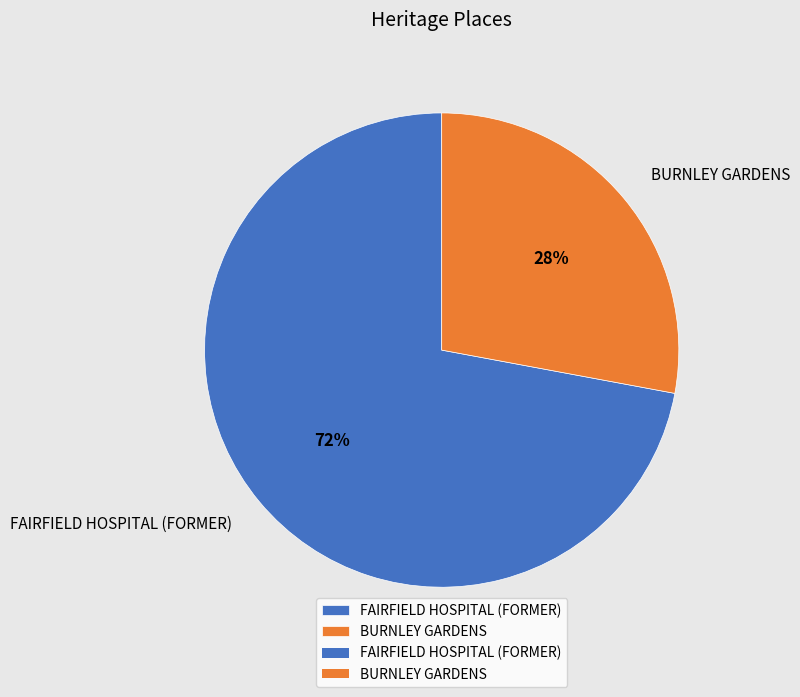

True or false: BURNLEY GARDENS accounts for 14% of the total.

False